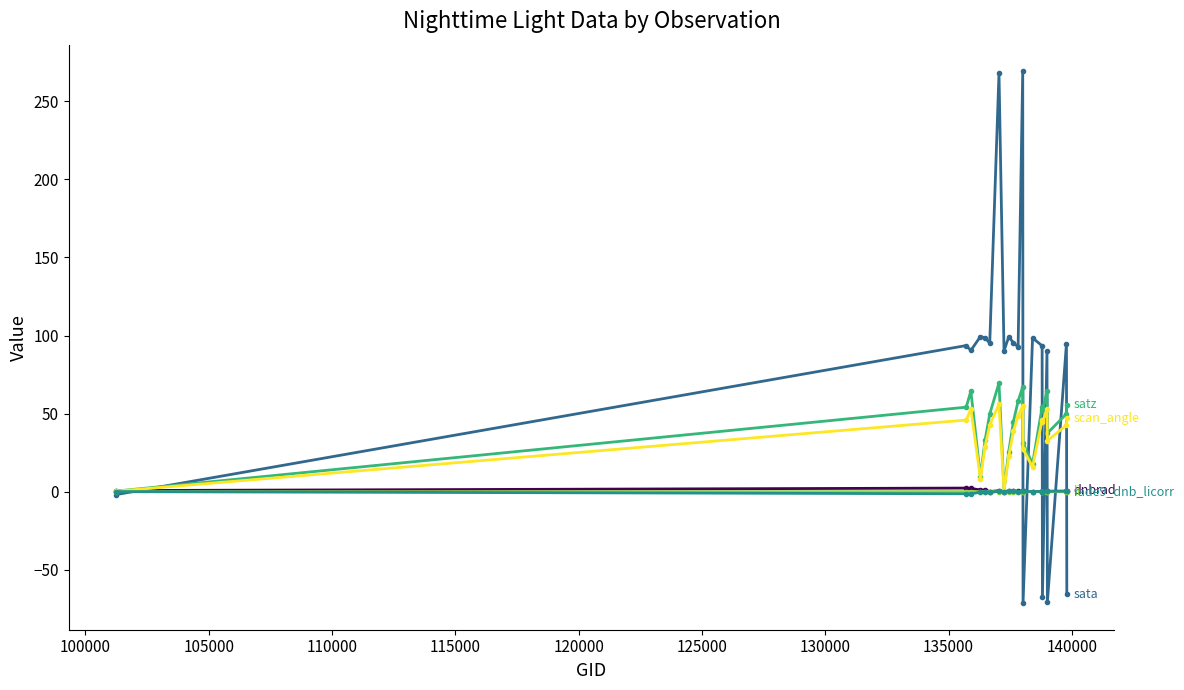

What is the smallest value displayed?

-71.3